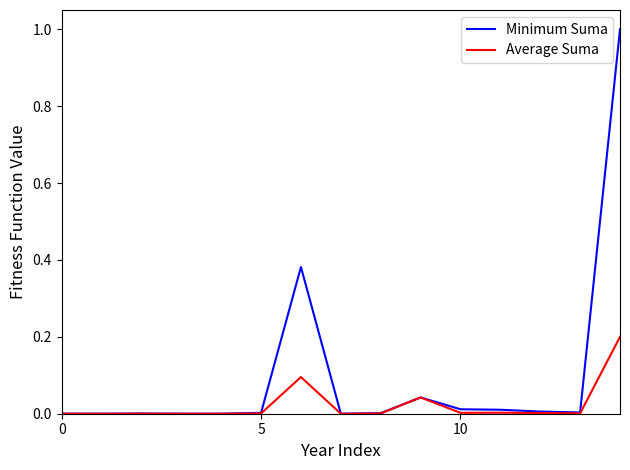

List the series in order of their peak value, highest first.

Minimum Suma, Average Suma